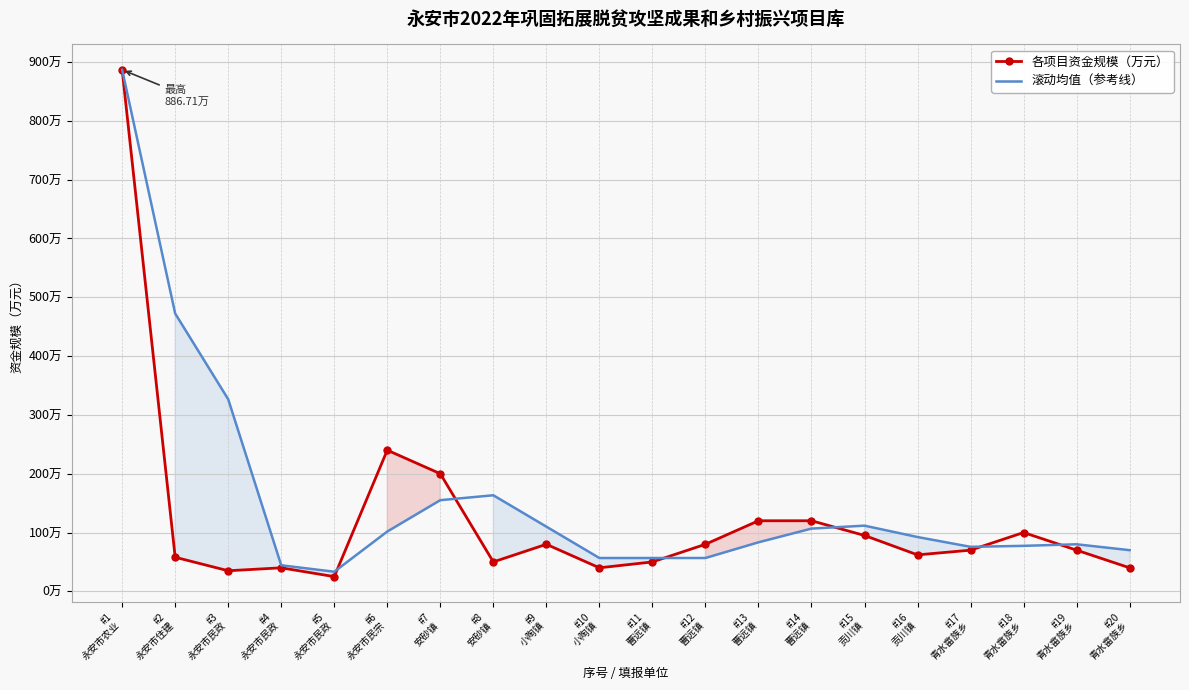

What is the label of the 18th point from the left?

#18
青水畲族乡